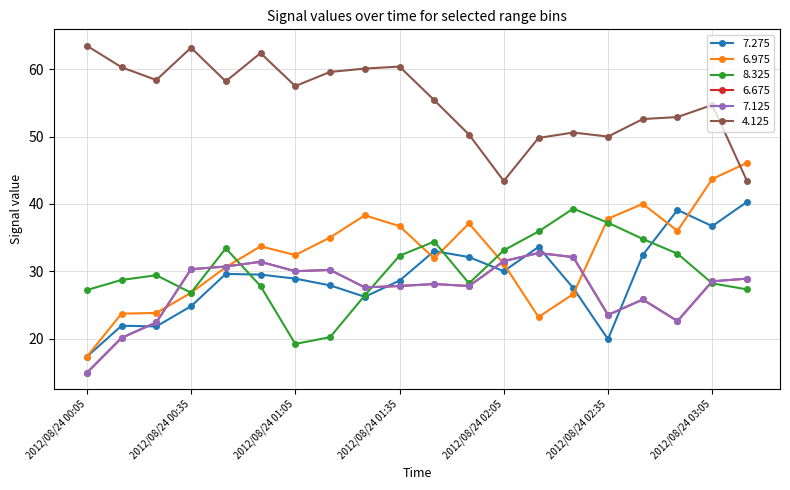

Is this an area chart (filled region under the line)?

No